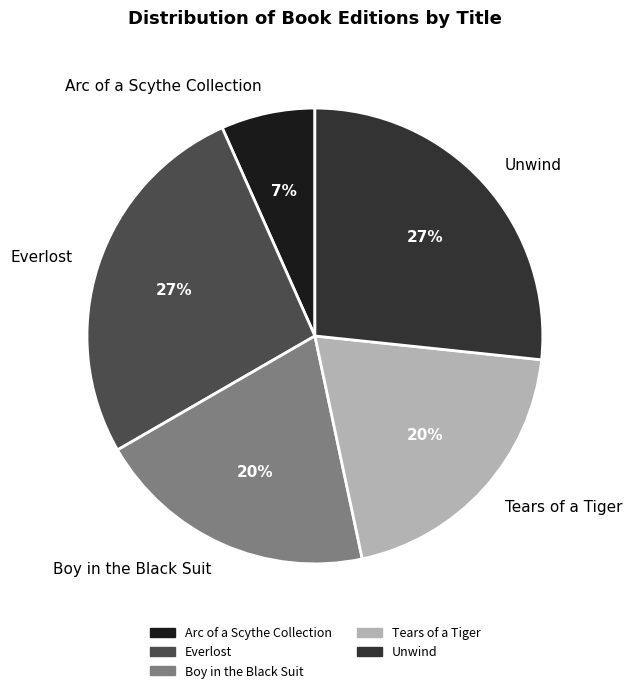

How many segments does this pie chart have?

5